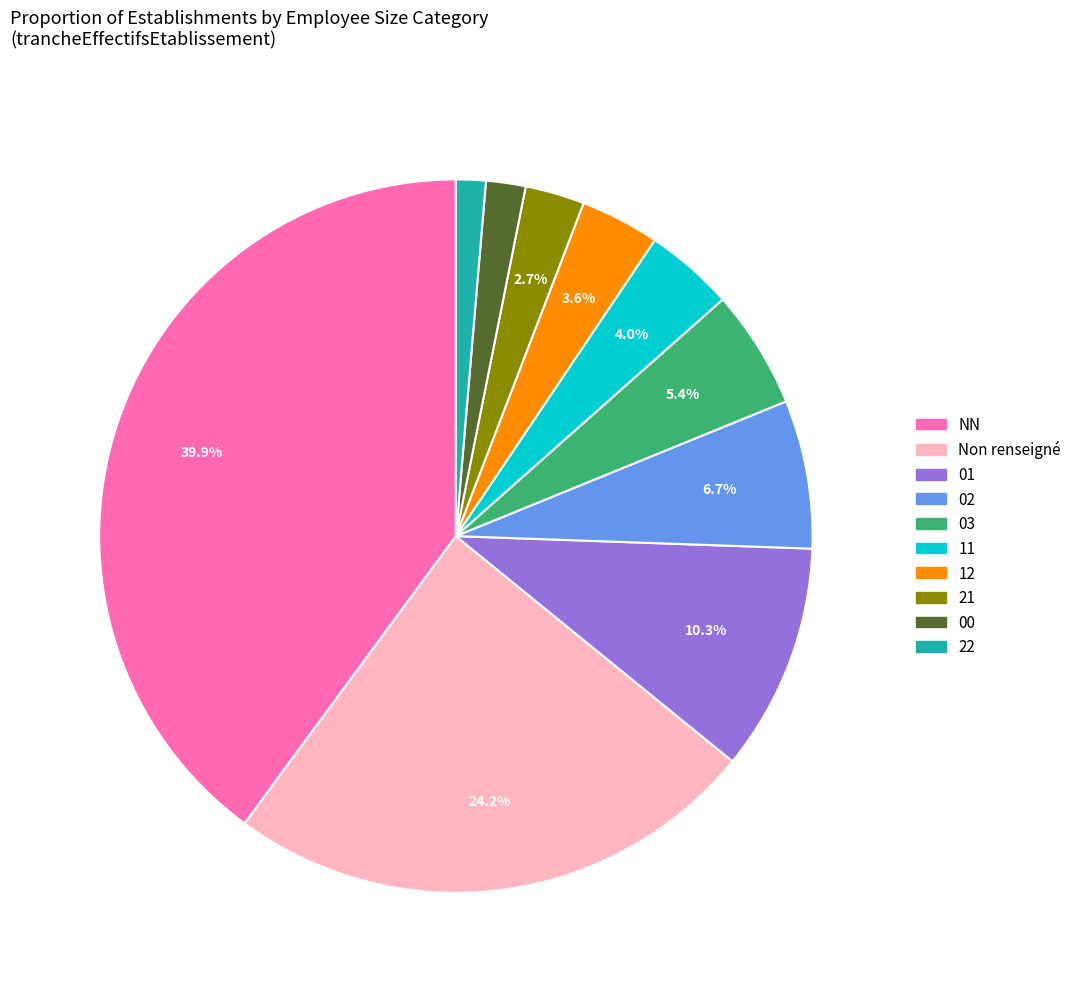

Is there a majority slice in this chart?

No